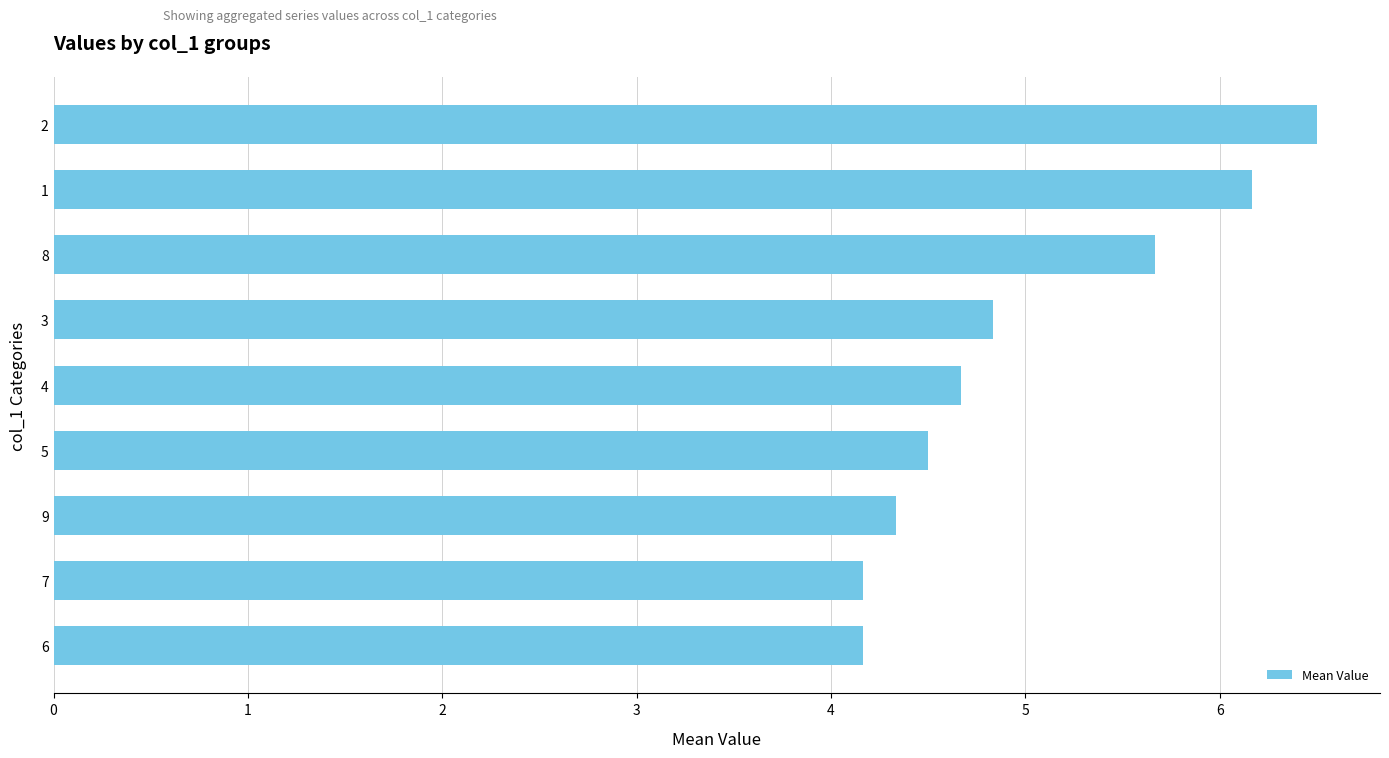

The chart shows a value of 1.7 at 2. True or false?

False